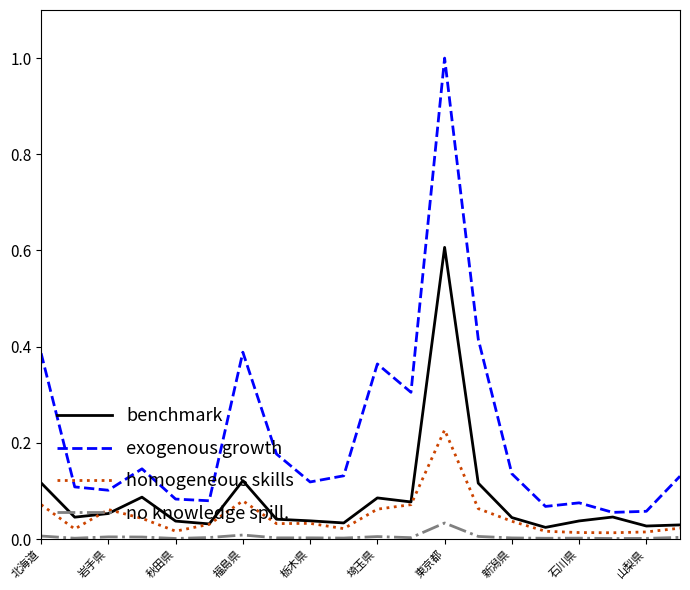

Rank the series by their average value, from highest to lowest.

exogenous growth, benchmark, homogeneous skills, no knowledge spill.